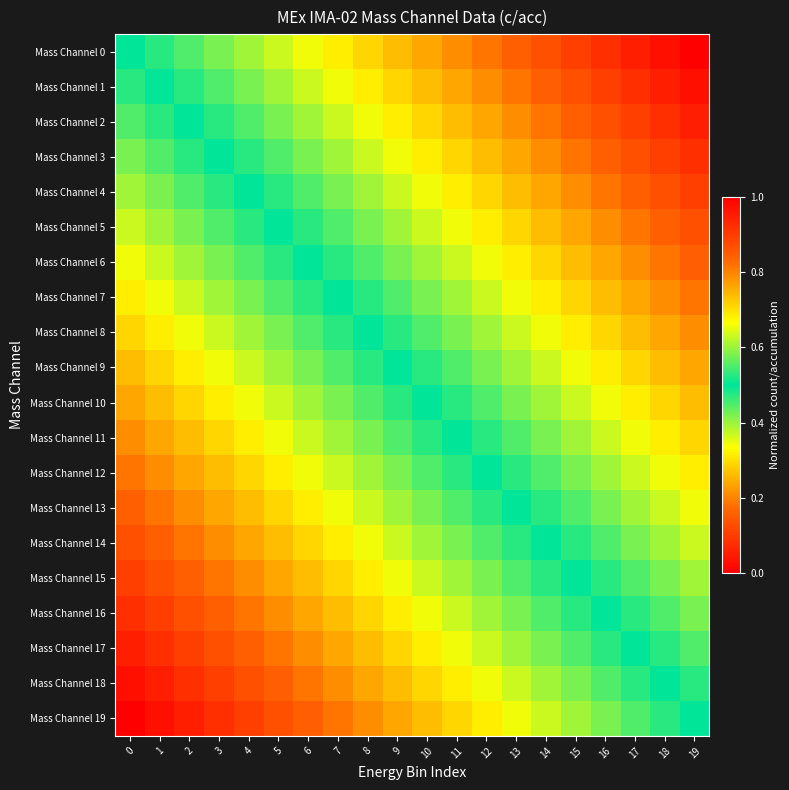

At which category is the sum across all series the highest?

19